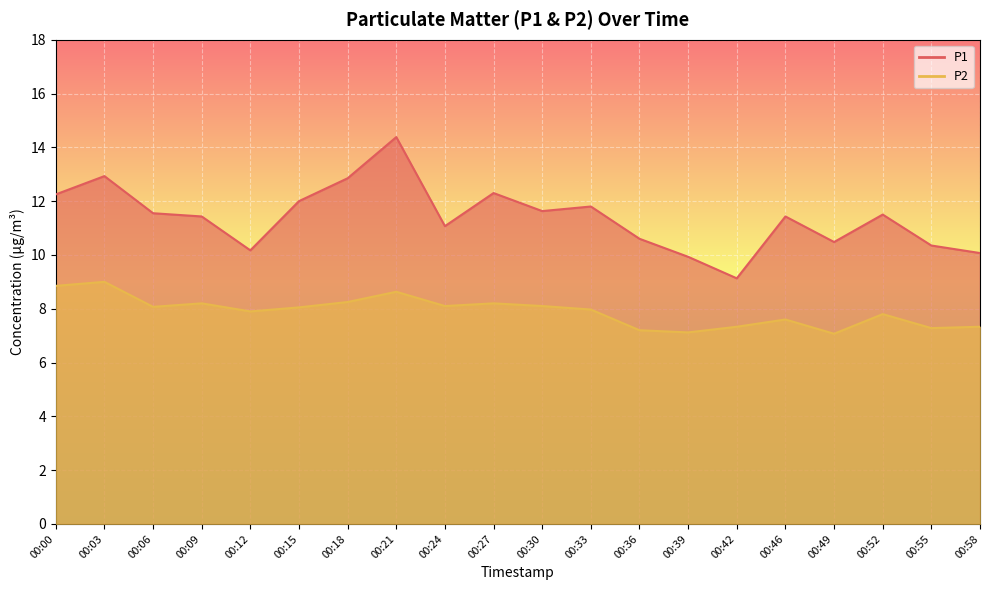

List the series in order of their peak value, highest first.

P1, P2